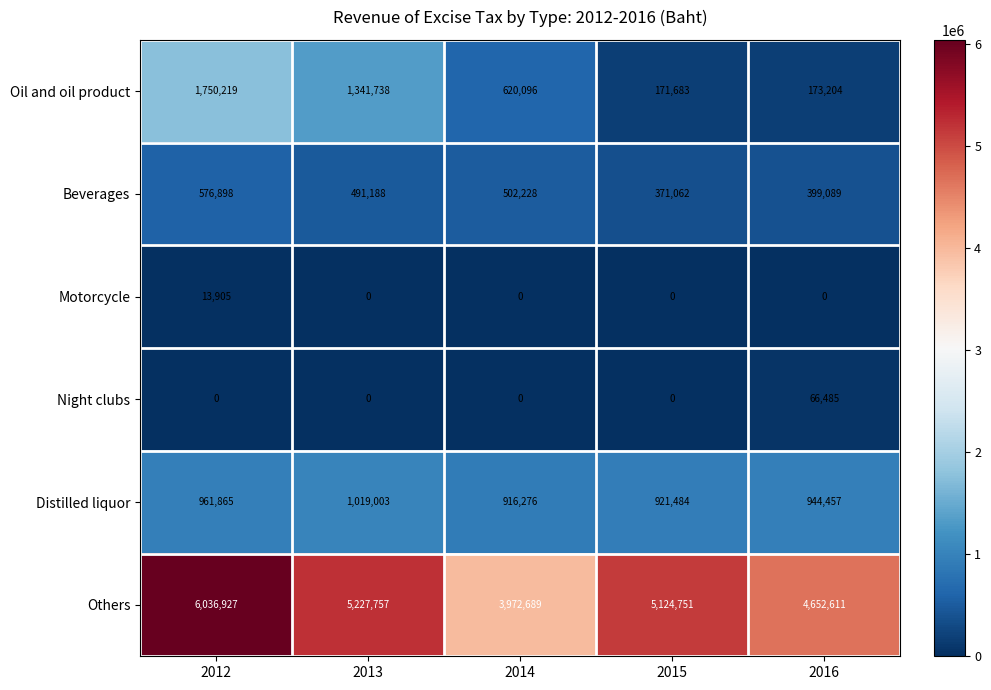

At which category does the chart reach its peak across all series?

2012